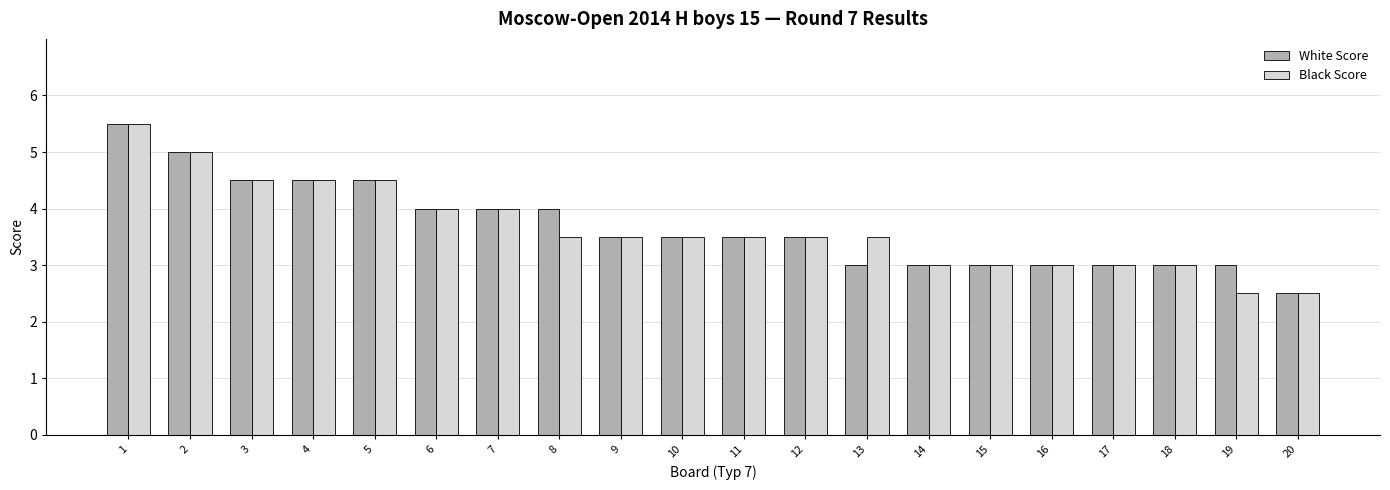

The White Score series shows 3.0 at 18. True or false?

True